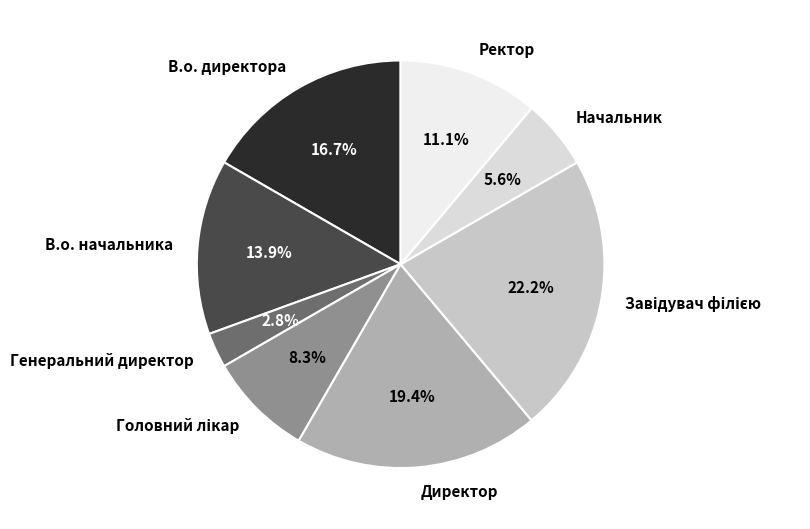

How many slices are in this pie chart?

8